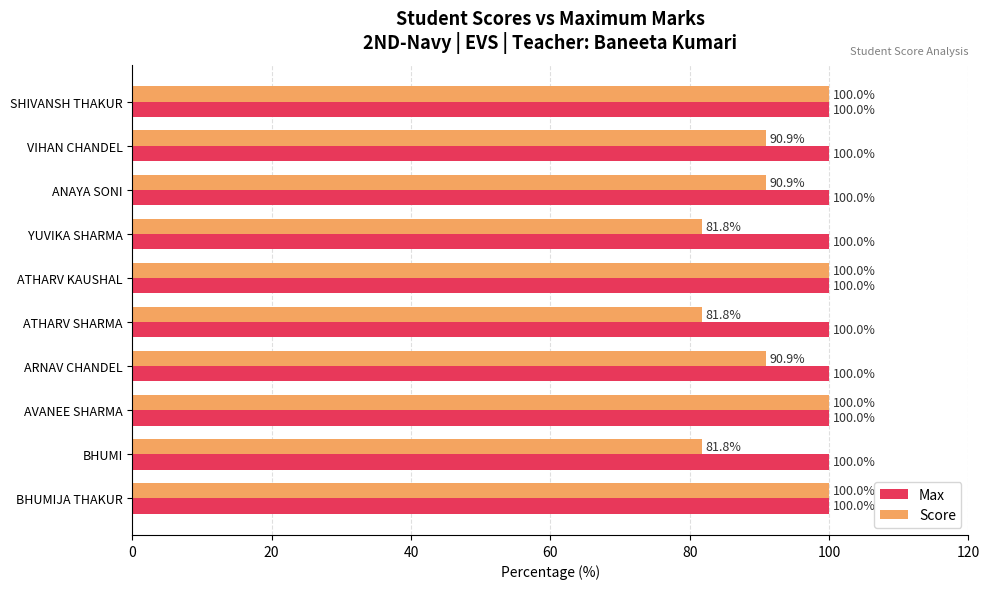

True or false: Score has a value of 81.8 at YUVIKA SHARMA.

True